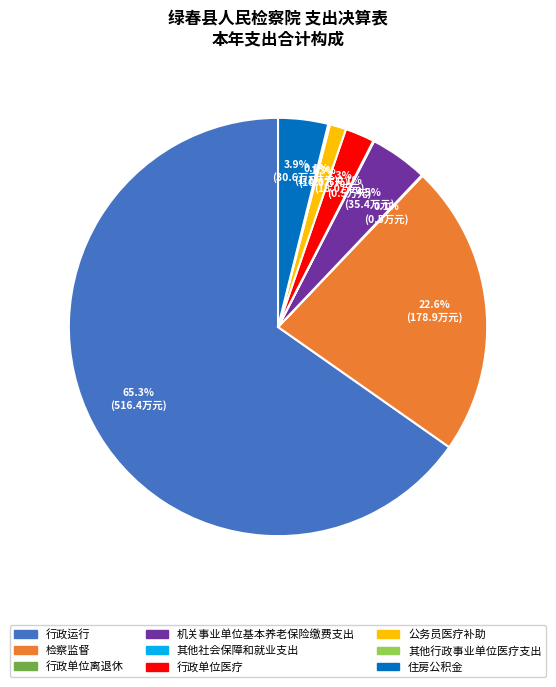

To the nearest percent, what percentage of the pie is 检察监督?

23%